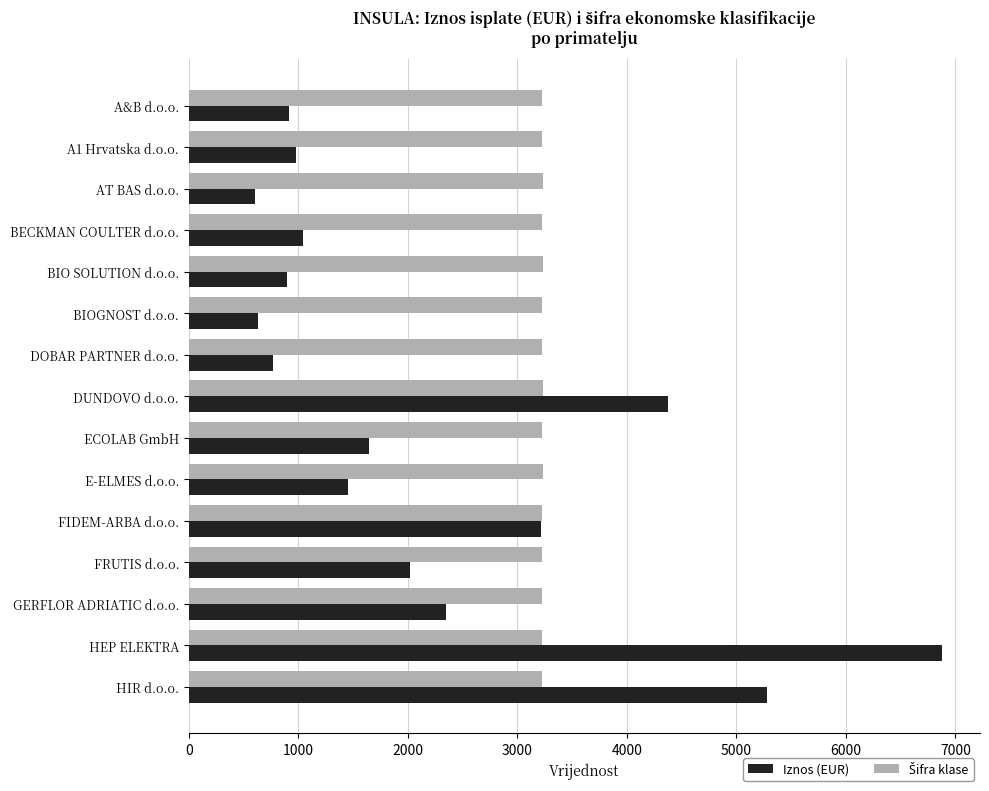

What is the difference between the maximum and minimum values in the Iznos (EUR) series?

6280.2